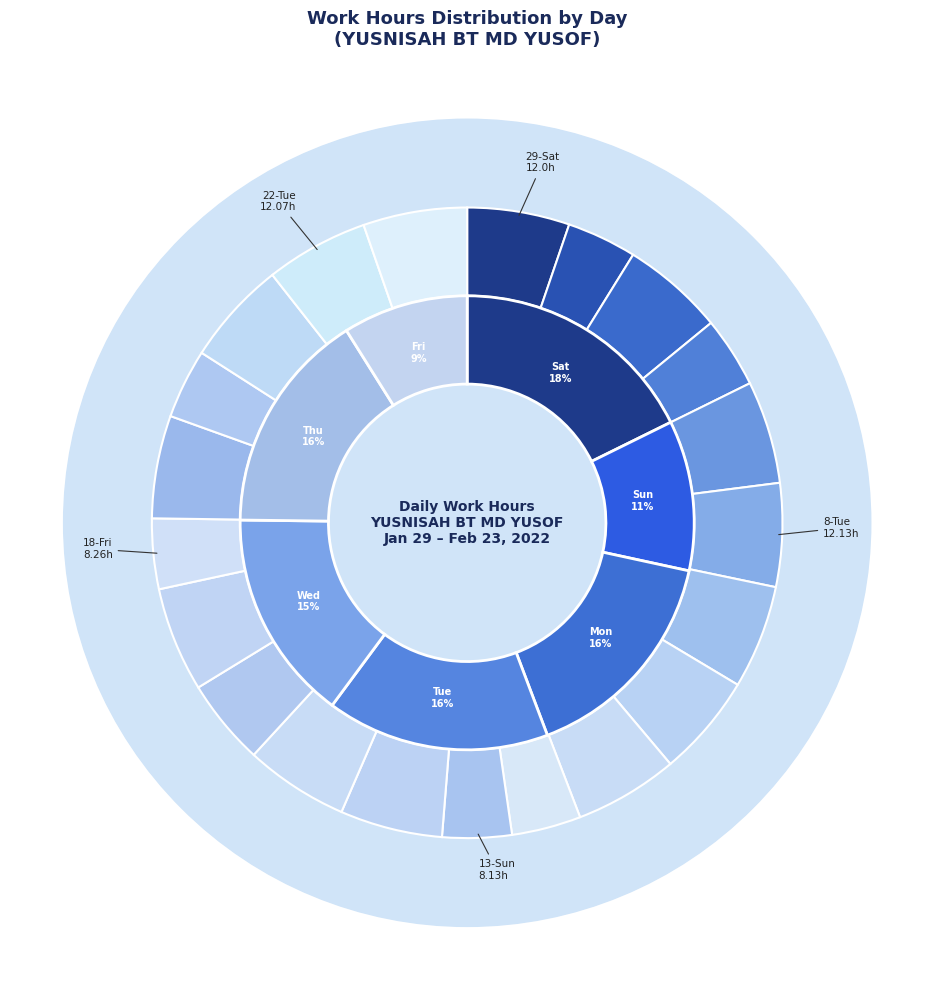

True or false: 10-Thu accounts for 1% of the total.

False